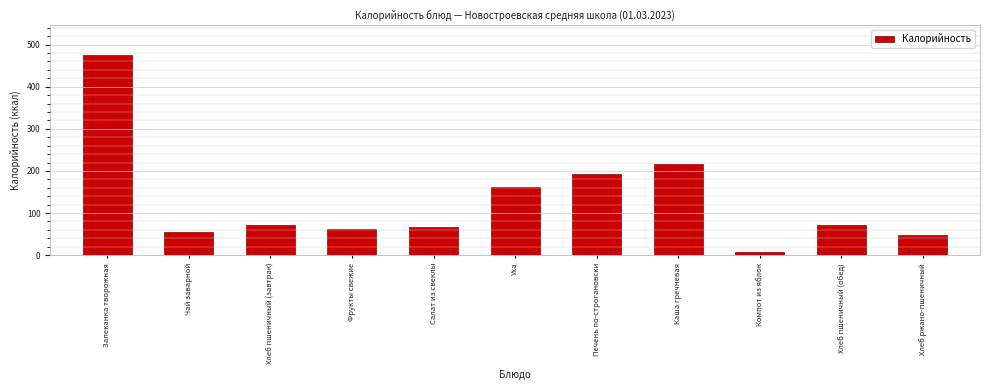

At which label is the value closest to 242?

Каша гречневая